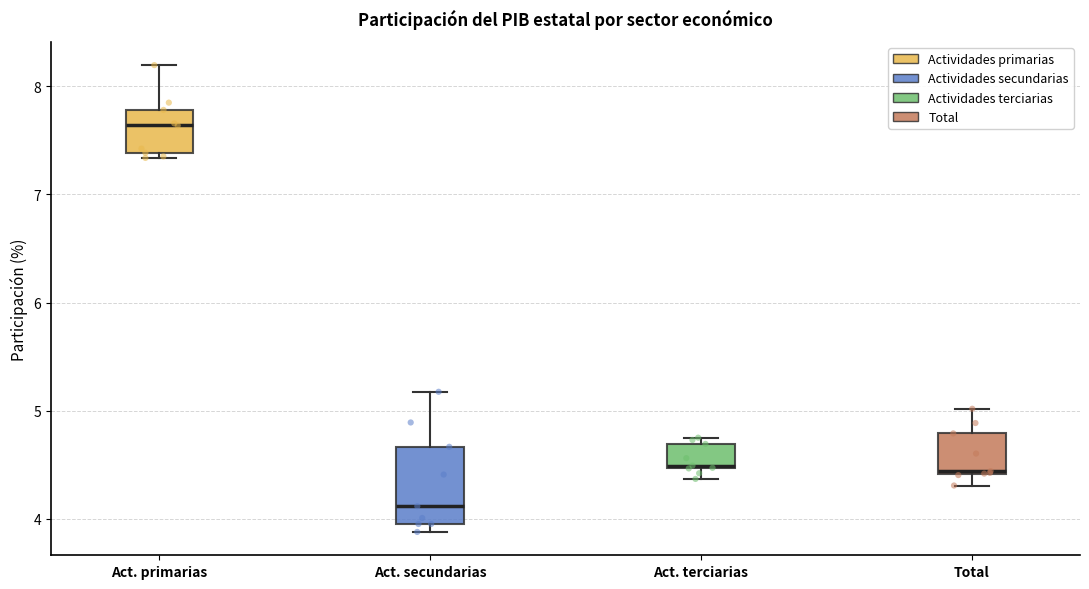

Reading left to right, transcribe this box plot: for each box, give where its median line is, the range the box spans, and where its two whiskers end, as read against the y-axis. The values are not printed on the chart, so give them approximately, as read against the axis.

Act. primarias: median 7.6, box 7.4 to 7.8, whiskers 7.3 to 8.2
Act. secundarias: median 4.1, box 4.0 to 4.7, whiskers 3.9 to 5.2
Act. terciarias: median 4.5, box 4.5 to 4.7, whiskers 4.4 to 4.8
Total: median 4.4, box 4.4 to 4.8, whiskers 4.3 to 5.0